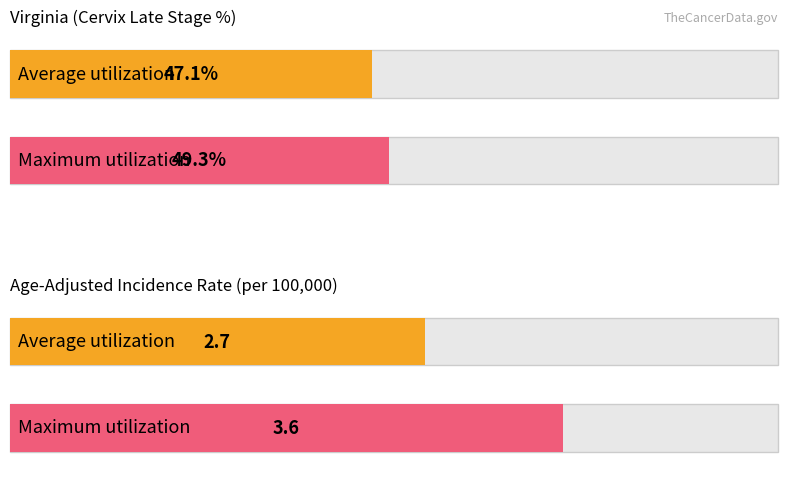

Rank the series by their maximum value, from highest to lowest.

Percent Late Stage, Age-Adjusted Incidence Rate